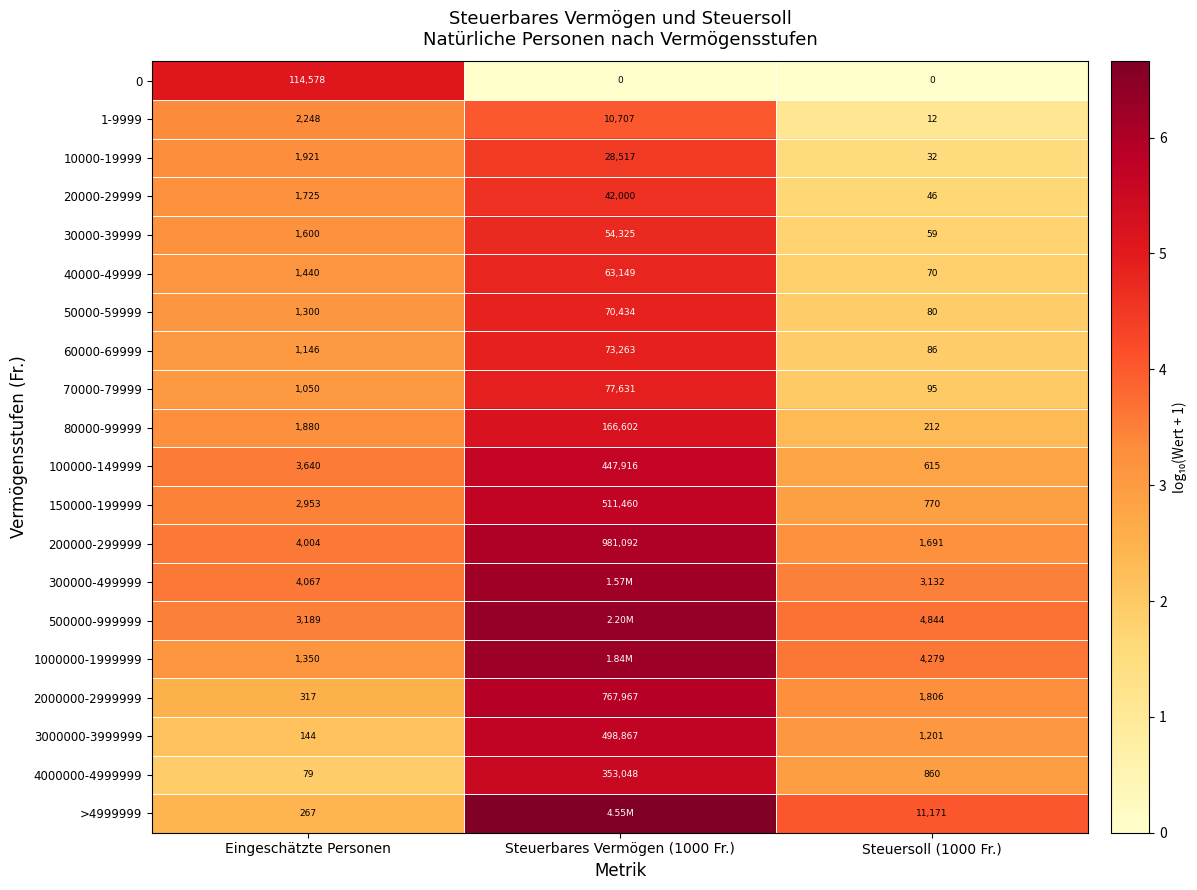

Which category has the lowest value in the 70000-79999 series?

Steuersoll (1000 Fr.)